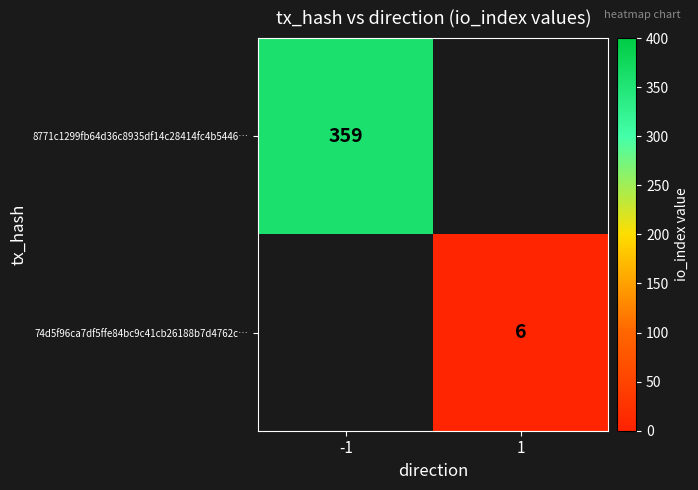

True or false: 74d5f96ca7df5ffe84bc9c41cb26188b7d4762c… has a value of 6 at 1.

True